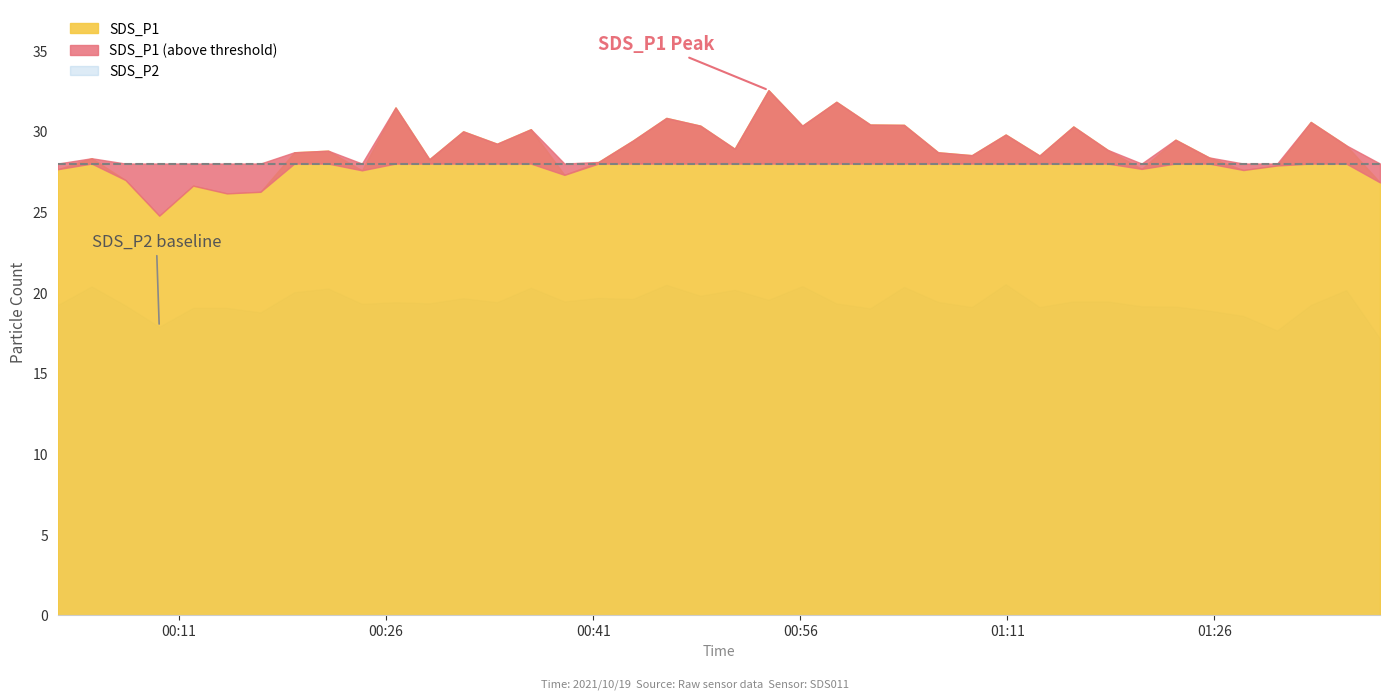

Rank the categories by SDS_P1 value from highest to lowest.

2021/10/19 00:53:42, 2021/10/19 00:58:37, 2021/10/19 00:26:41, 2021/10/19 00:46:18, 2021/10/19 01:32:59, 2021/10/19 01:01:04, 2021/10/19 01:03:31, 2021/10/19 00:48:46, 2021/10/19 00:56:09, 2021/10/19 01:15:47, 2021/10/19 00:36:29, 2021/10/19 00:31:35, 2021/10/19 01:10:53, 2021/10/19 01:23:11, 2021/10/19 00:43:52, 2021/10/19 00:34:02, 2021/10/19 01:35:33, 2021/10/19 00:51:15, 2021/10/19 01:18:16, 2021/10/19 00:21:48, 2021/10/19 00:19:21, 2021/10/19 01:05:59, 2021/10/19 01:08:26, 2021/10/19 01:13:20, 2021/10/19 01:25:37, 2021/10/19 00:04:40, 2021/10/19 00:29:08, 2021/10/19 00:41:23, 2021/10/19 01:30:33, 2021/10/19 01:20:44, 2021/10/19 00:02:13, 2021/10/19 01:28:06, 2021/10/19 00:24:15, 2021/10/19 00:38:55, 2021/10/19 00:07:07, 2021/10/19 01:38:00, 2021/10/19 00:12:01, 2021/10/19 00:16:54, 2021/10/19 00:14:28, 2021/10/19 00:09:34